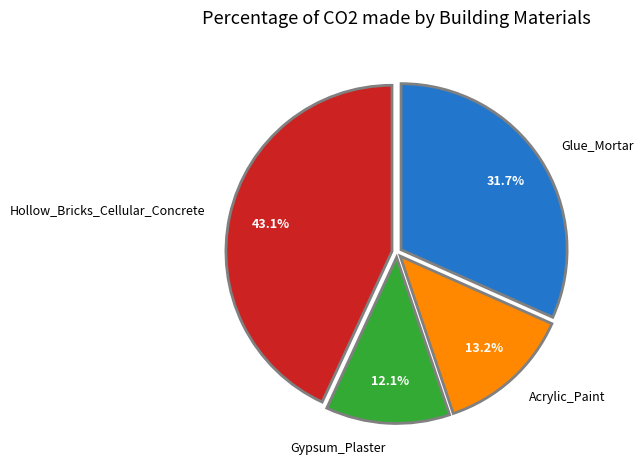

Between Gypsum_Plaster and Glue_Mortar, which is larger?

Glue_Mortar